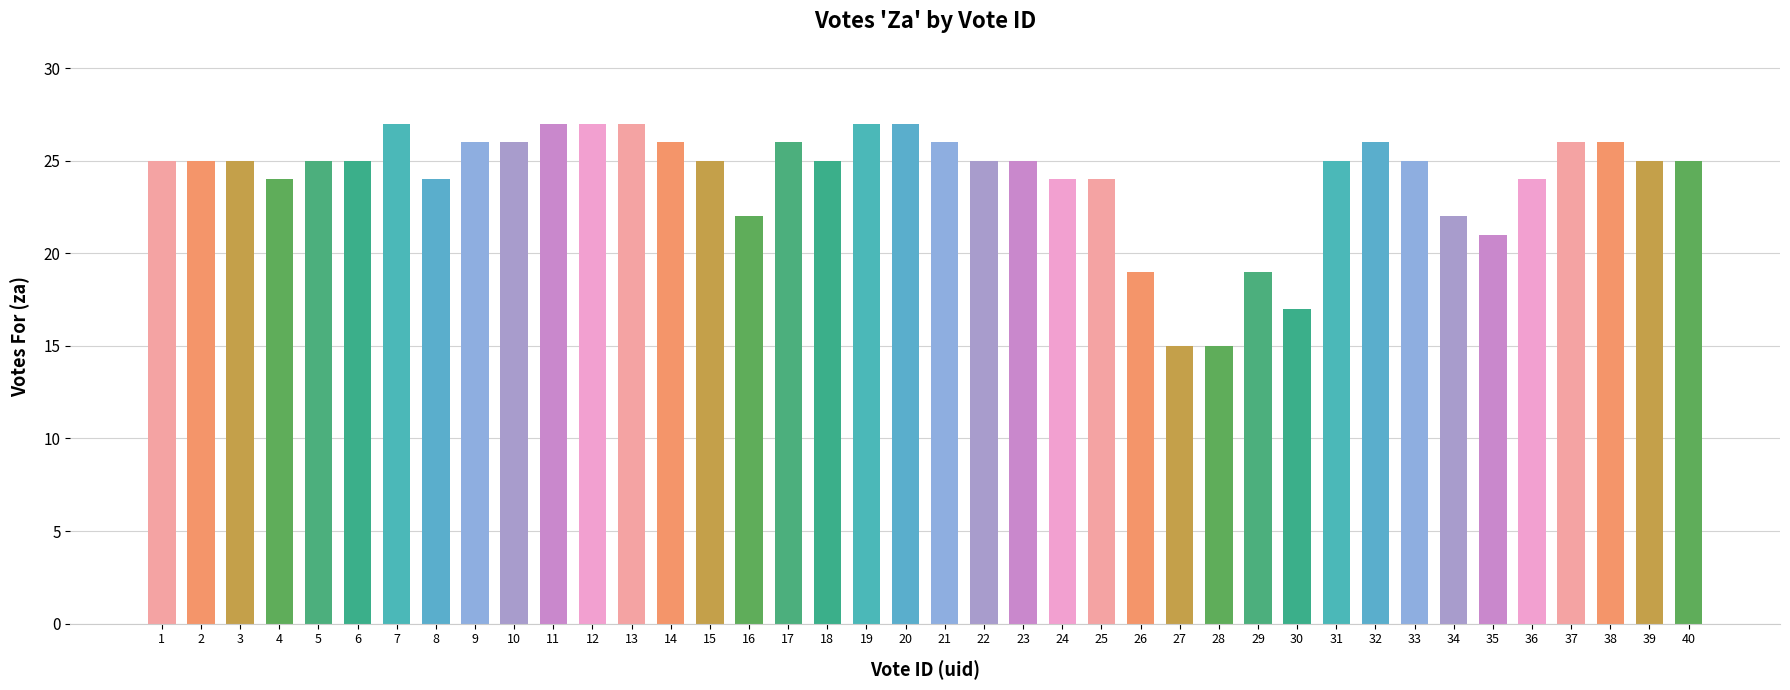

What is the difference between the second highest and minimum values?

12